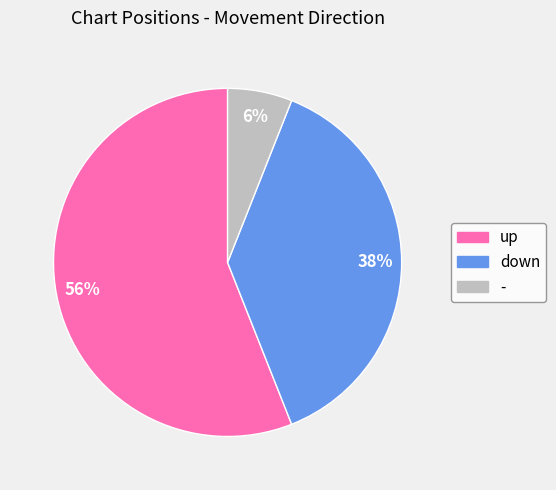

Which has a higher value, down or -?

down